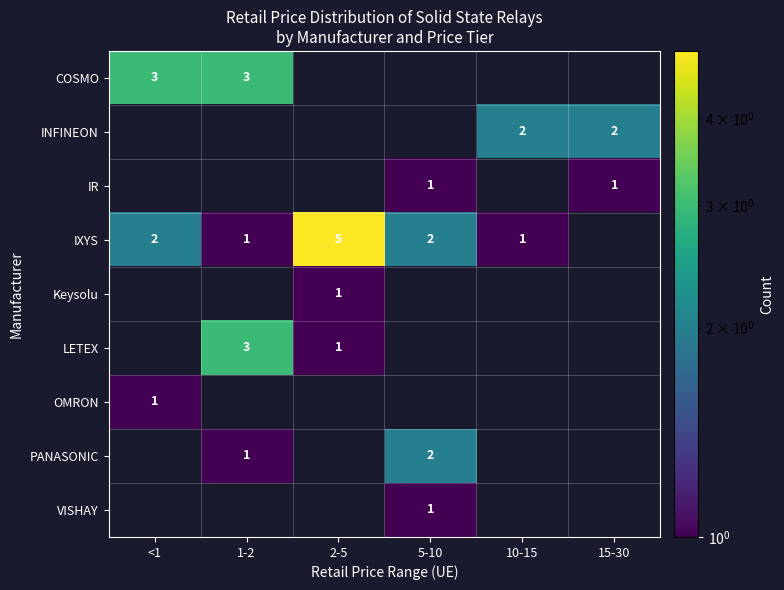

The IXYS series shows 8 at 2-5. True or false?

False